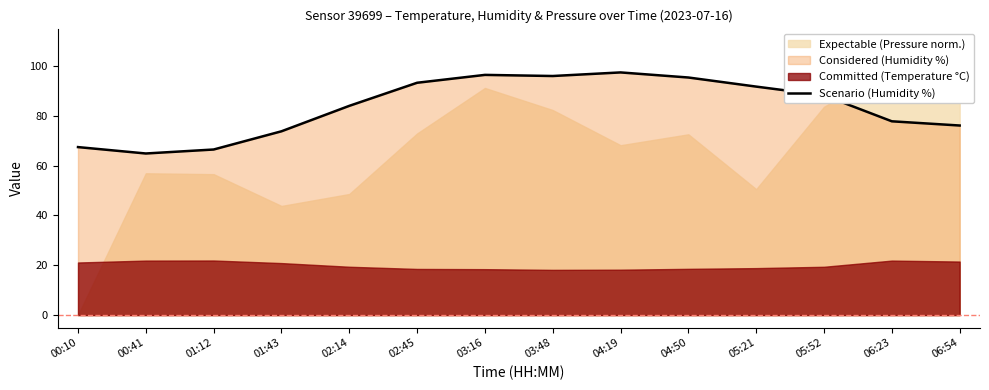

What position from the right is 02:14?

10